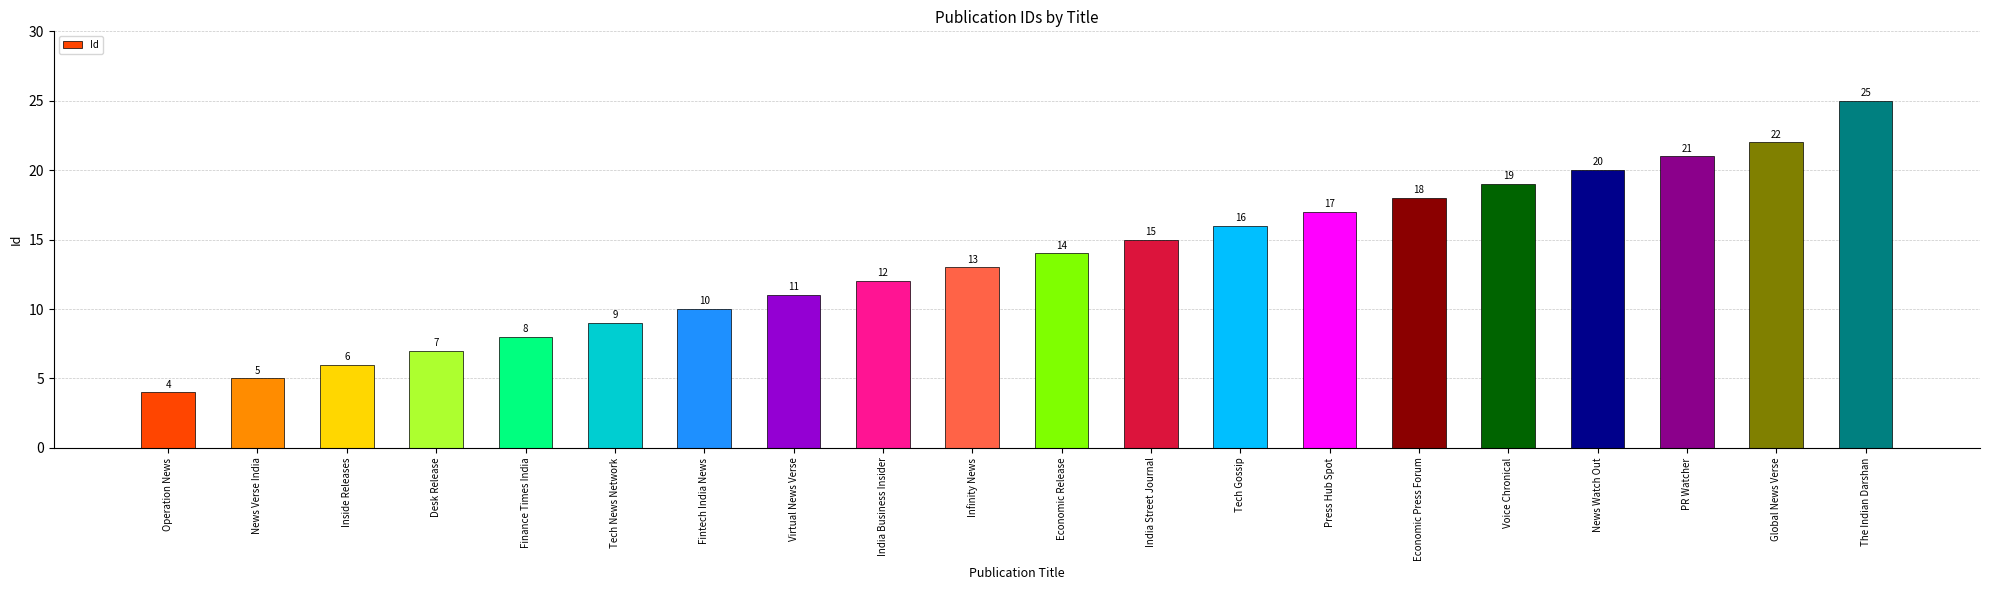

What position from the left is India Business Insider?

9